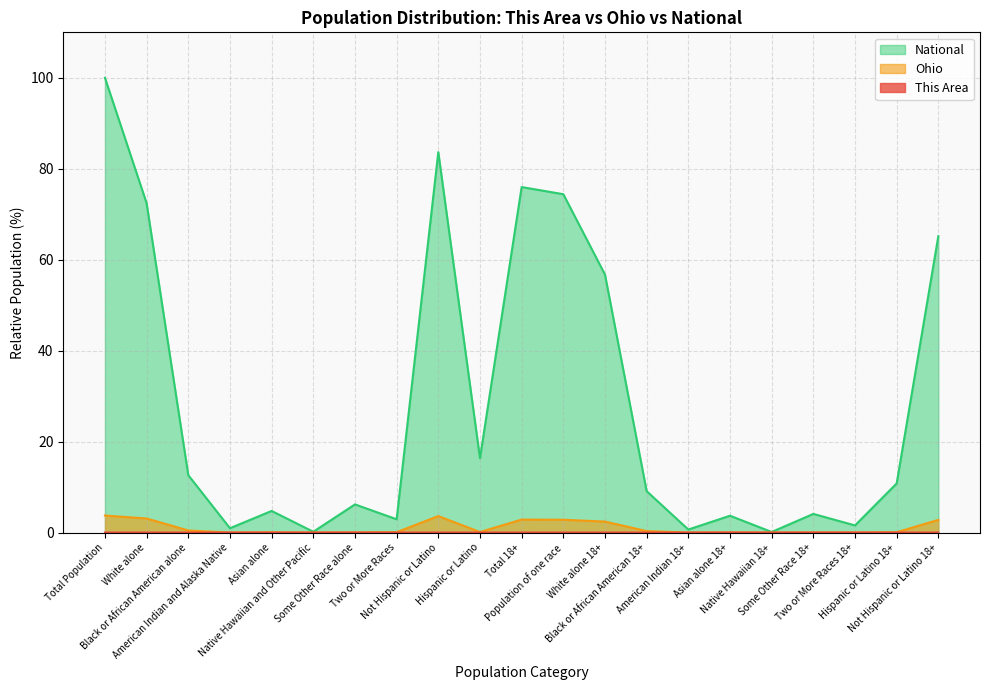

What is the difference between the highest and lowest values at Hispanic or Latino?

16.3